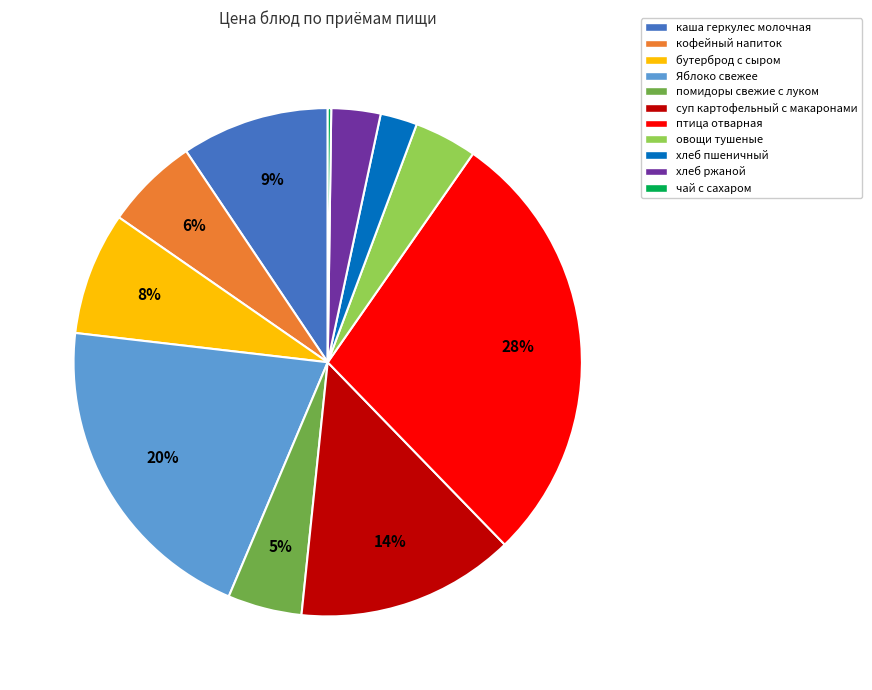

Is the sum of овощи тушеные and хлеб ржаной greater than half?

No